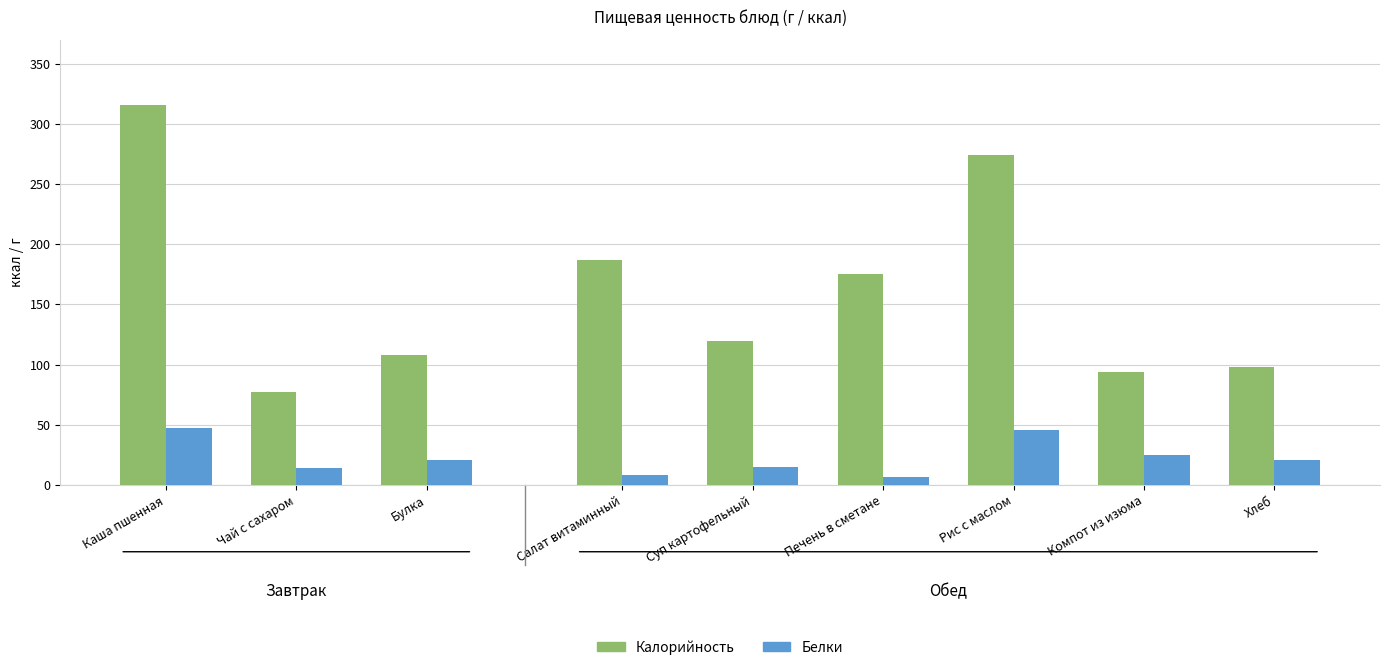

How many groups of bars are there?

9